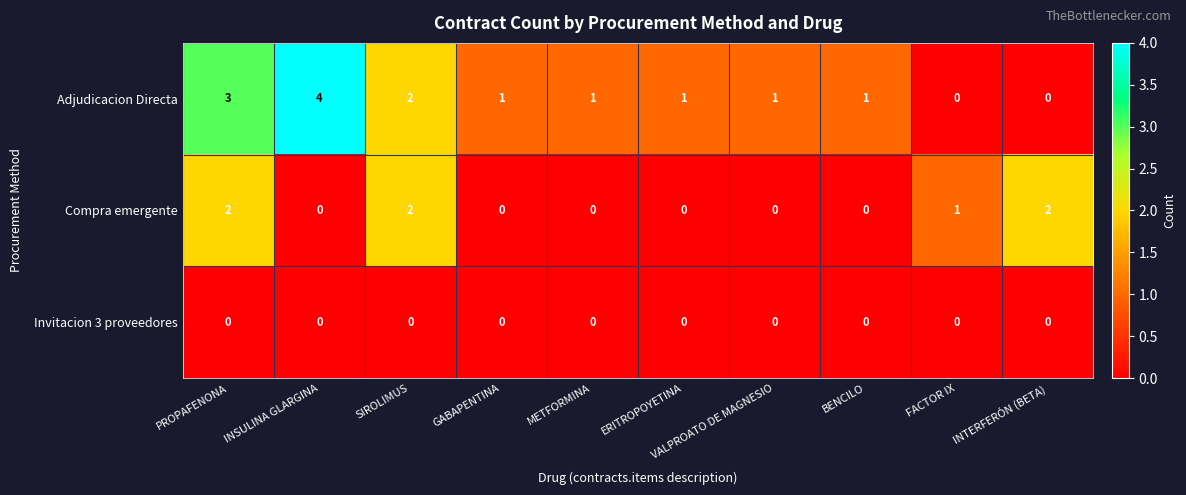

Which series has the largest total across all categories?

Adjudicacion Directa